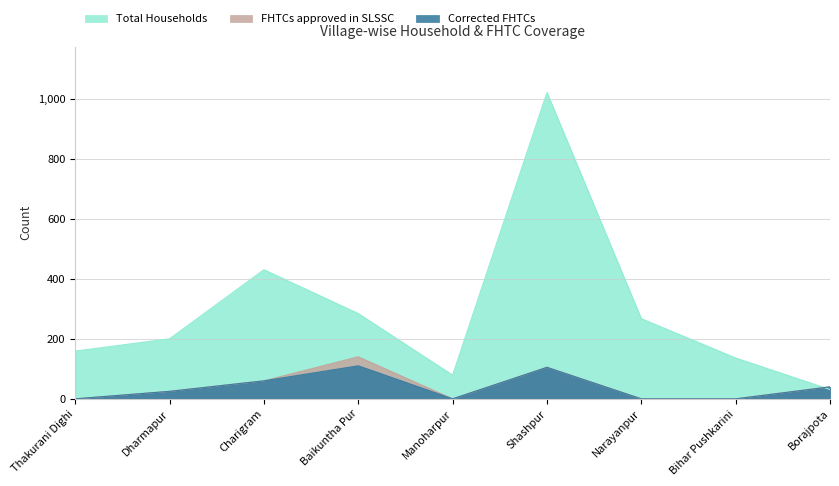

Where is the first local minimum for Total Households?

Manoharpur